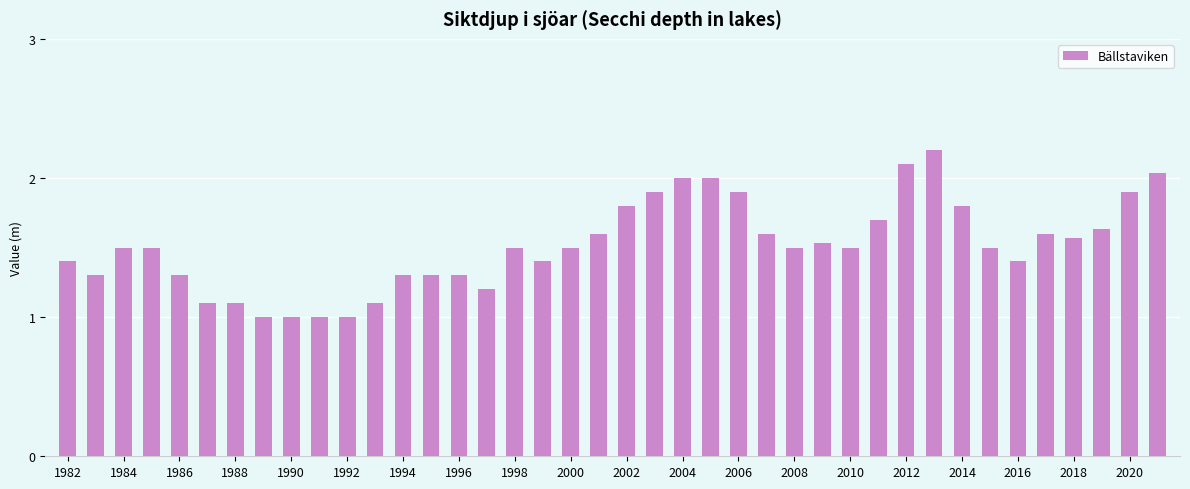

What is the greatest value displayed?

2.2